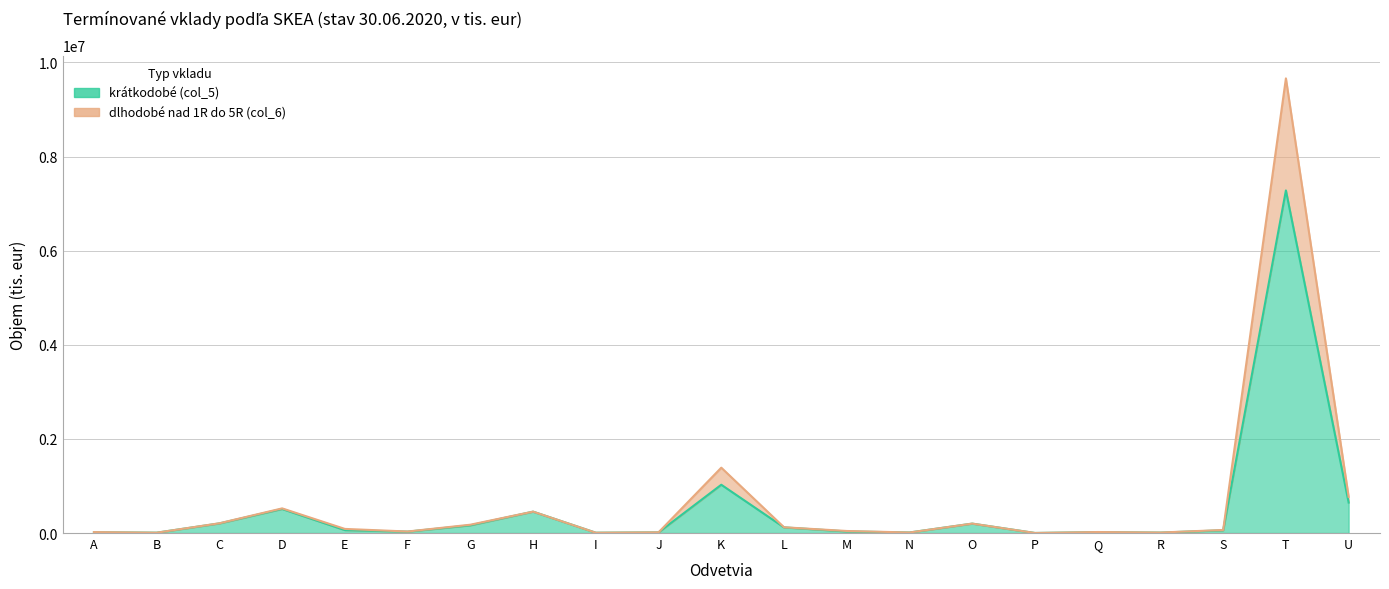

At which category is the sum across all series the highest?

T